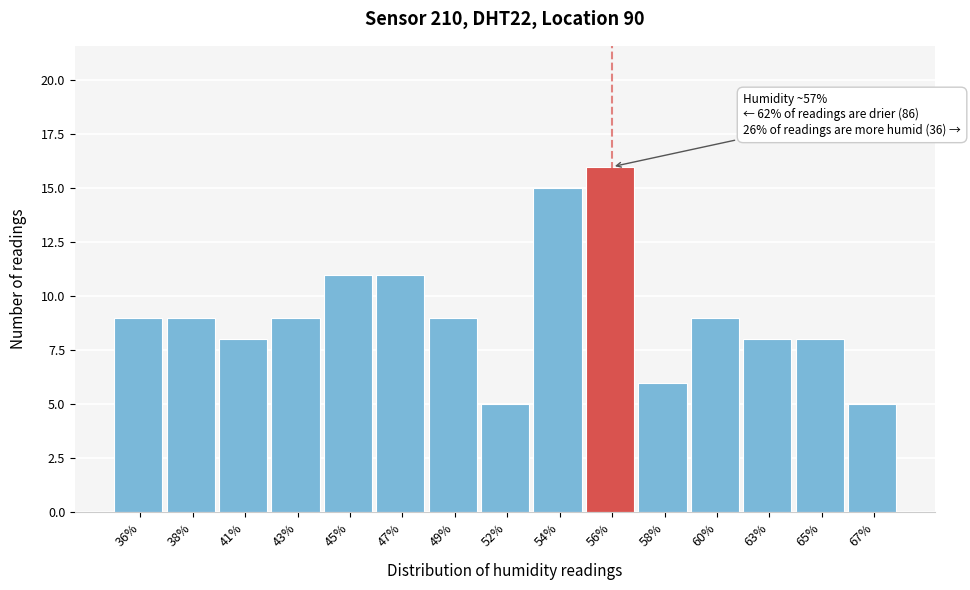

Reading left to right, extract all data points from this chart.

9	9	8	9	11	11	9	5	15	16	6	9	8	8	5